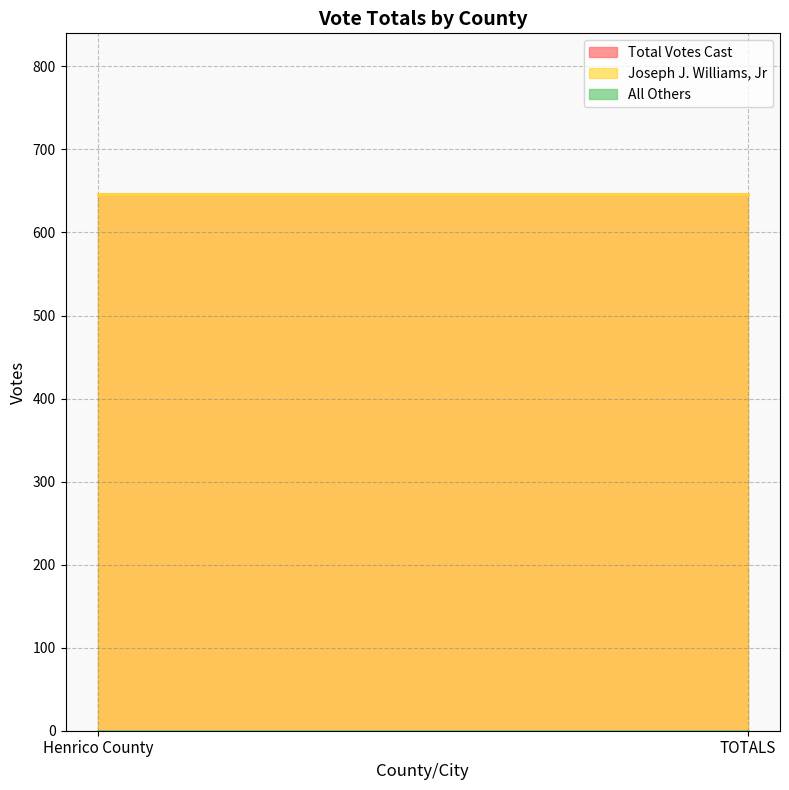

Reading right to left, extract all data points from this chart.

Total Votes Cast: 646	646
Joseph J. Williams, Jr: 646	646
All Others: 0	0